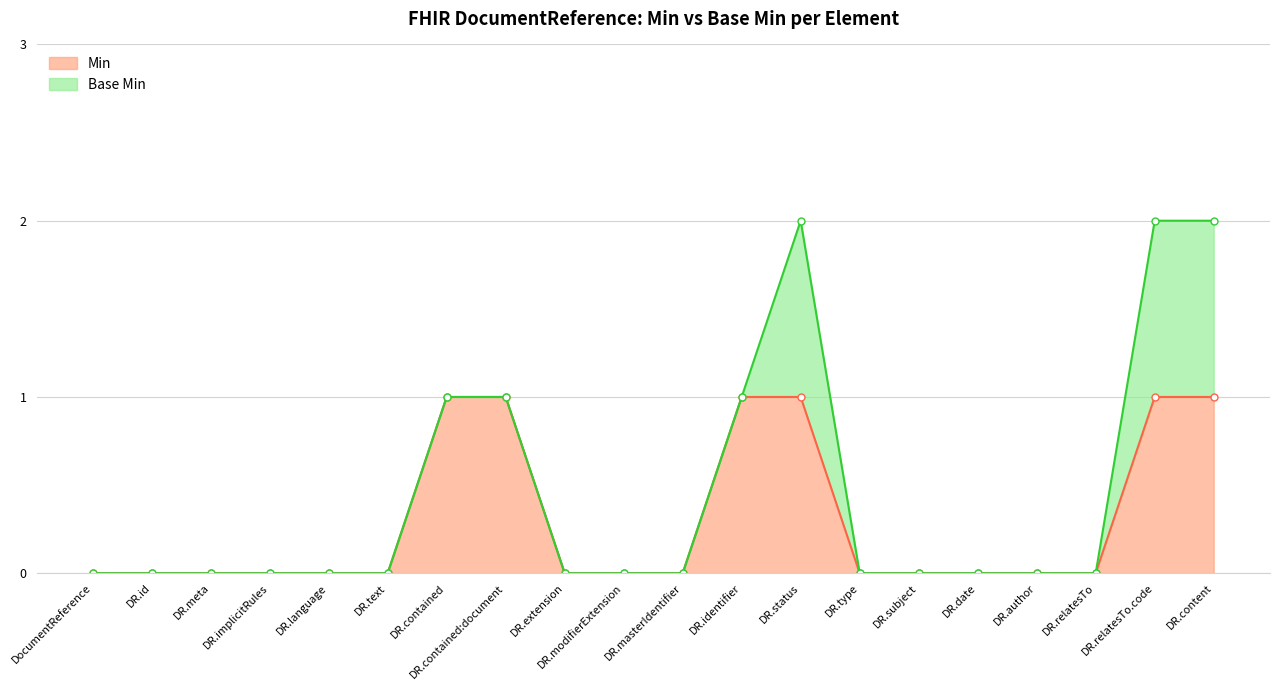

Is it true that Min equals 0 at DR.masterIdentifier?

True